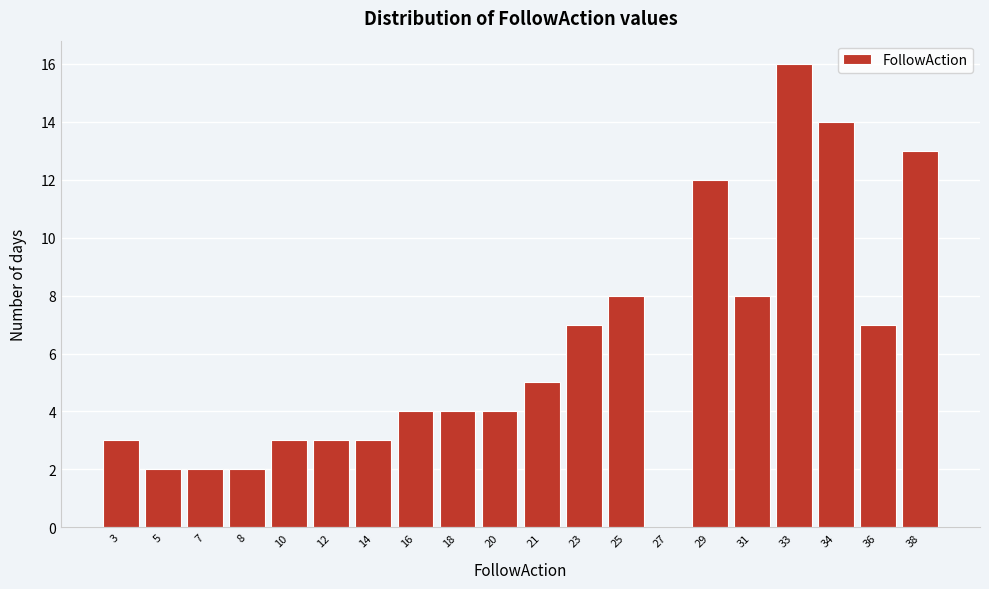

Reading left to right, list all the values displayed in this chart.

3=3	5=2	7=2	8=2	10=3	12=3	14=3	16=4	18=4	20=4	21=5	23=7	25=8	27=0	29=12	31=8	33=16	34=14	36=7	38=13